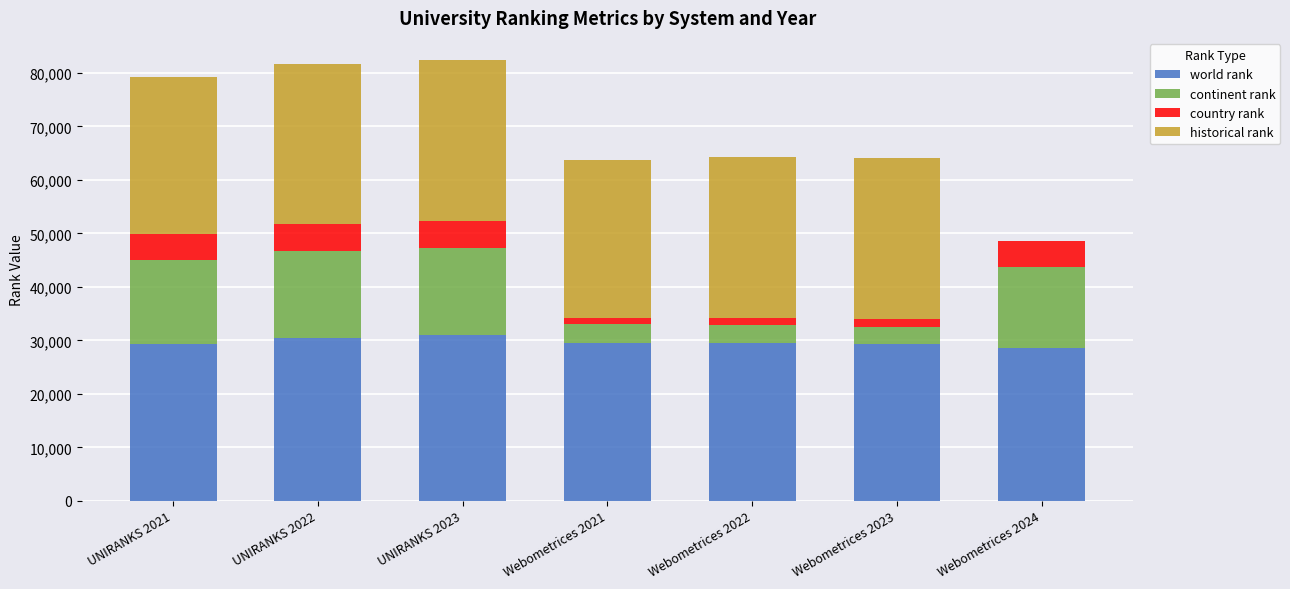

The value of world rank at Webometrices 2021 is 39235. True or false?

False